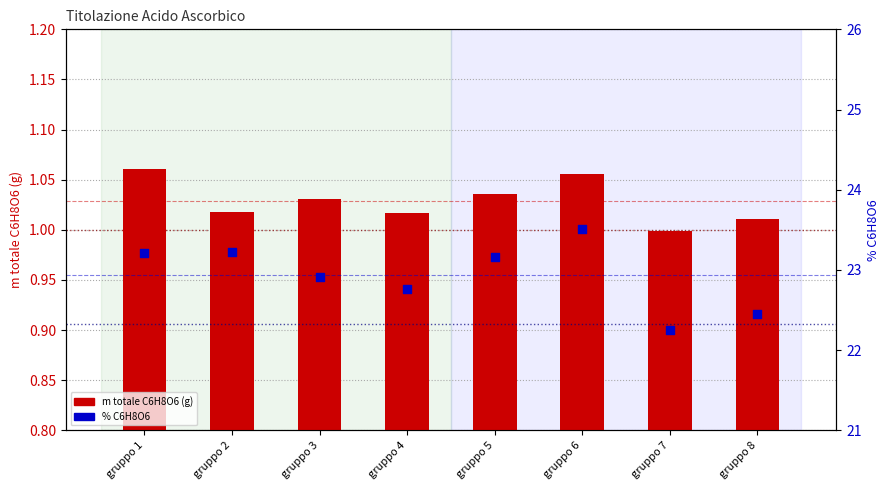

At which category is the sum across all series the highest?

gruppo 6